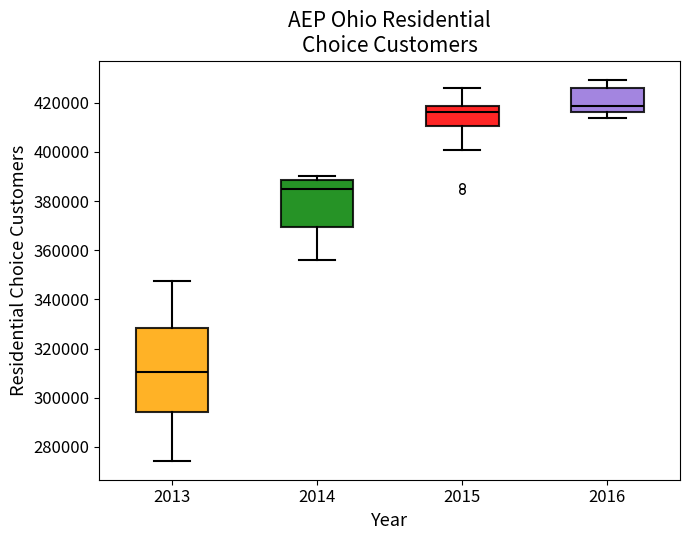

Reading left to right, read every box against the y-axis: the position of its median line, the range the box covers, and the ends of its whiskers. The values are not printed on the chart, so give them approximately, as read against the axis.

2013: median 310000, box 294000 to 328000, whiskers 274000 to 348000
2014: median 384000, box 370000 to 388000, whiskers 356000 to 390000
2015: median 416000, box 410000 to 418000, whiskers 400000 to 426000
2016: median 418000, box 416000 to 426000, whiskers 414000 to 430000